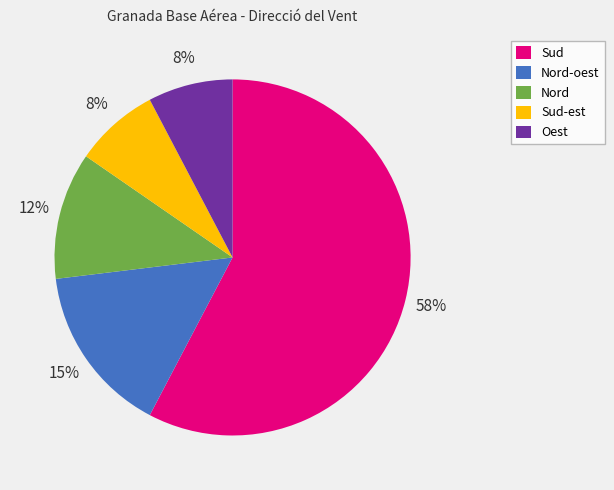

To the nearest percent, what is the difference between the largest and smallest slice percentages?

50%